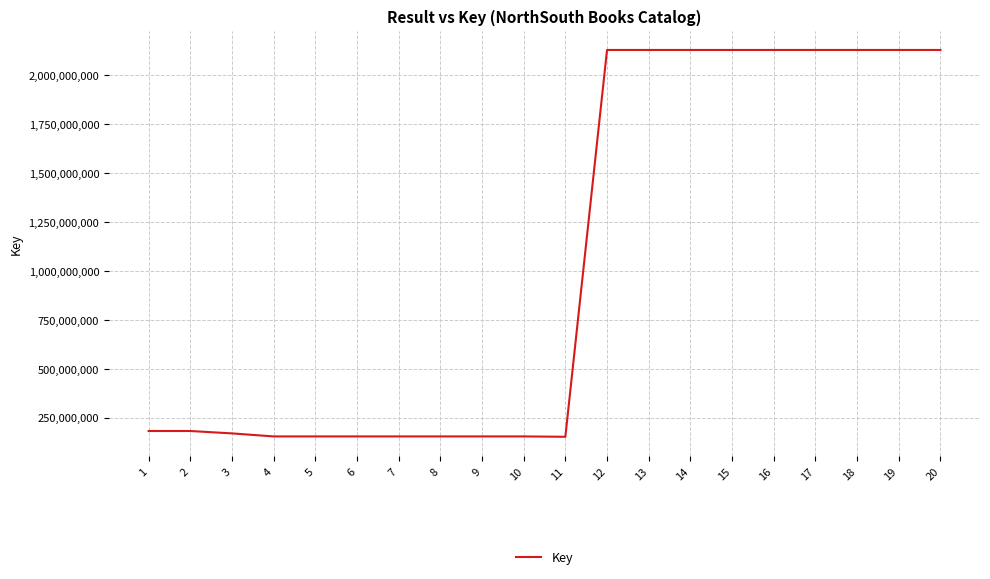

Which has a higher value, 19 or 5?

19